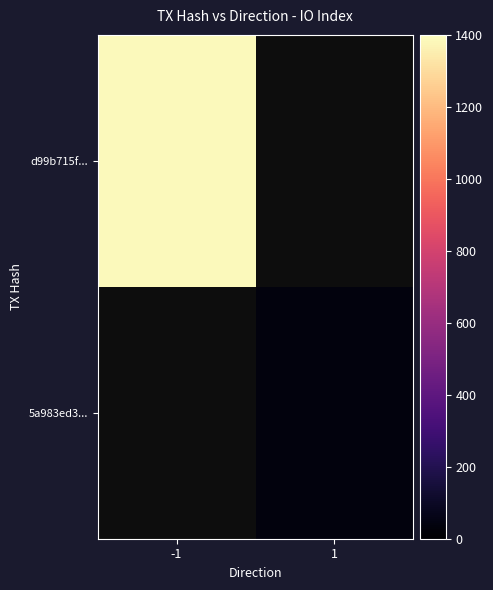

What is the minimum value shown in the chart?

33.0